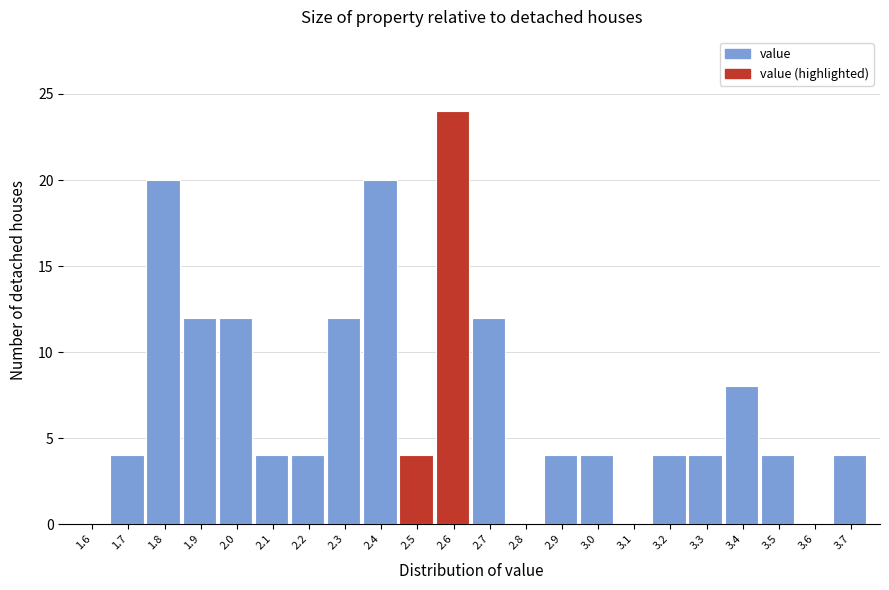

Reading left to right, transcribe all the data shown in this chart.

1.6=0	1.7=4	1.8=20	1.9=12	2.0=12	2.1=4	2.2=4	2.3=12	2.4=20	2.5=4	2.6=24	2.7=12	2.8=0	2.9=4	3.0=4	3.1=0	3.2=4	3.3=4	3.4=8	3.5=4	3.6=0	3.7=4